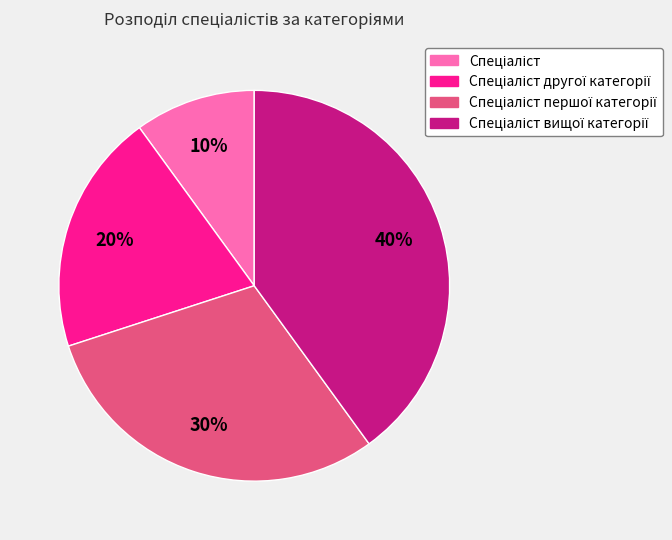

To the nearest percent, what is the difference between the largest and smallest slice percentages?

30%